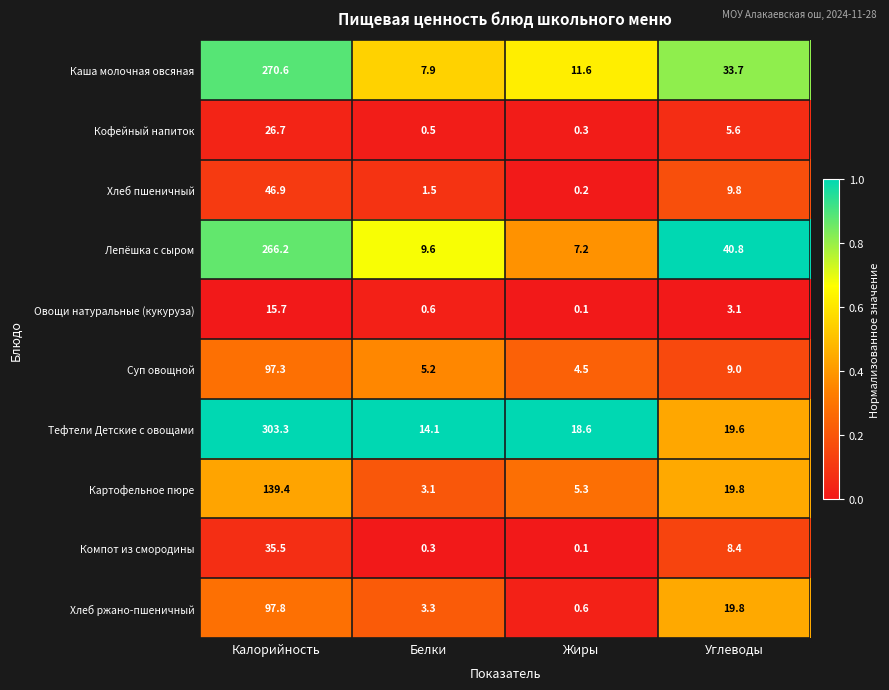

At which label does Кофейный напиток first exceed 5?

Калорийность